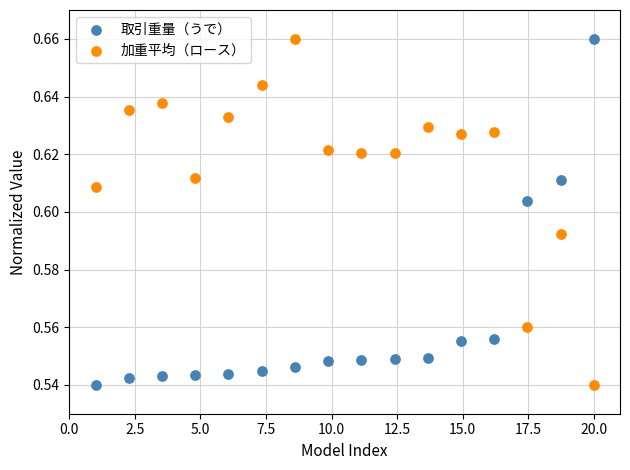

What is the X range (max minus min) for the scatter plot?

19.0